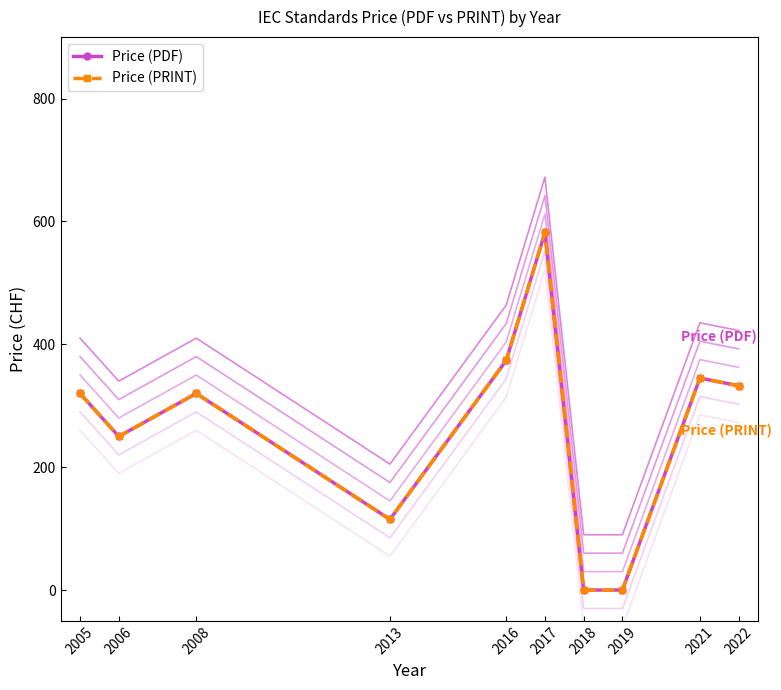

How many values in Price (PRINT) are above zero?

8